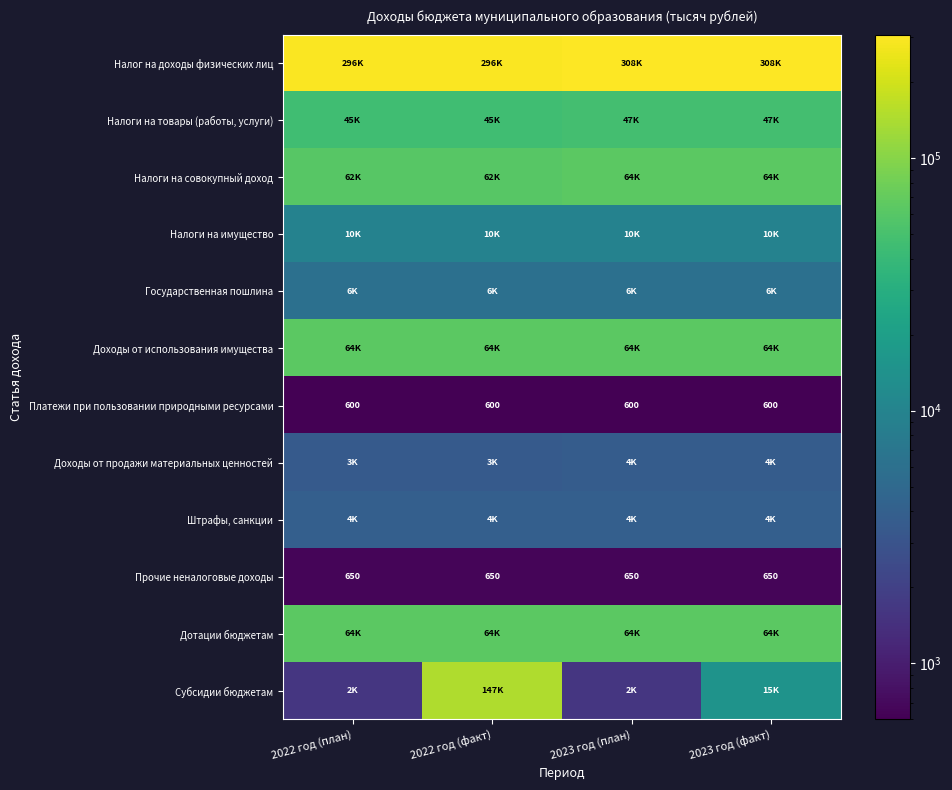

Is it true that Прочие неналоговые доходы equals 949.2 at 2022 год (план)?

False